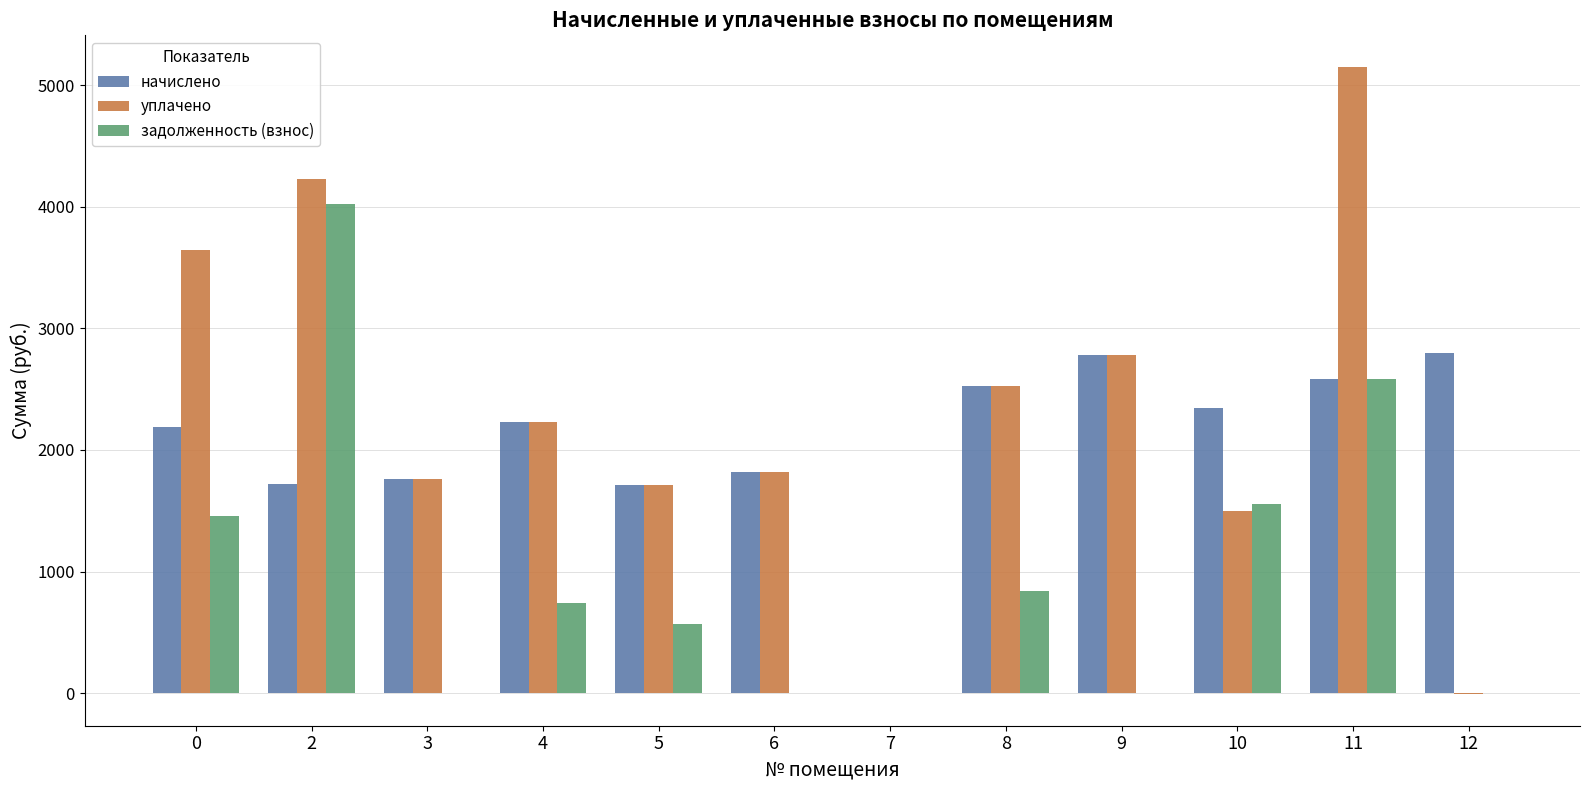

True or false: уплачено has a value of 2228.9 at 4.

True